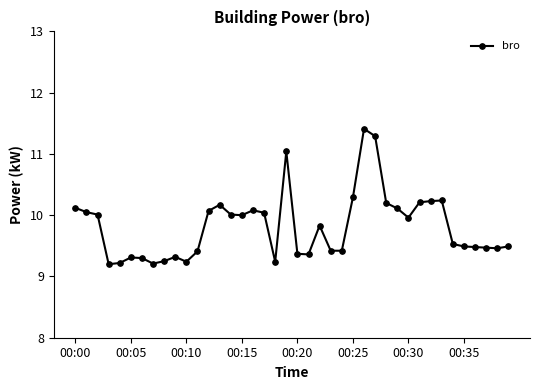

What is the difference between the second highest and second lowest values?

2.1